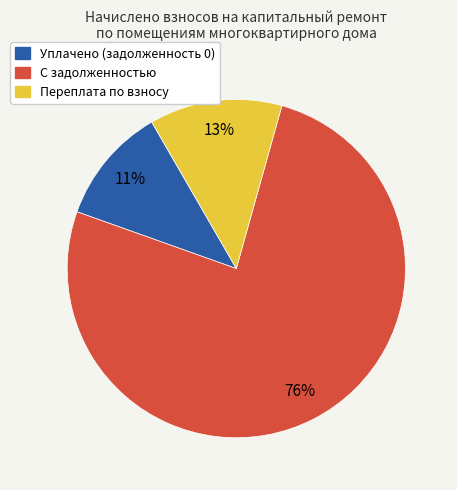

Combined, do С задолженностью and Переплата по взносу account for over 50%?

Yes